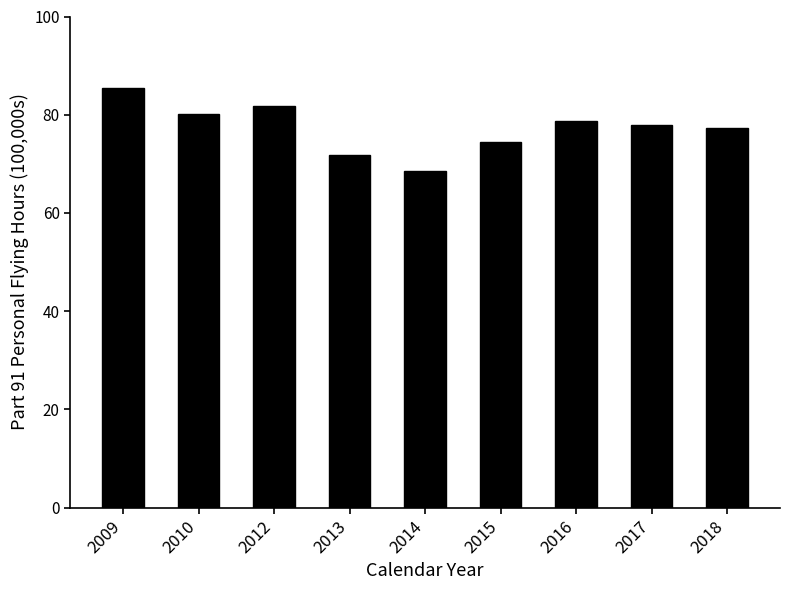

Reading left to right, transcribe all the data shown in this chart.

2009=85.4	2010=80.1	2012=81.8	2013=71.9	2014=68.6	2015=74.4	2016=78.7	2017=77.9	2018=77.2